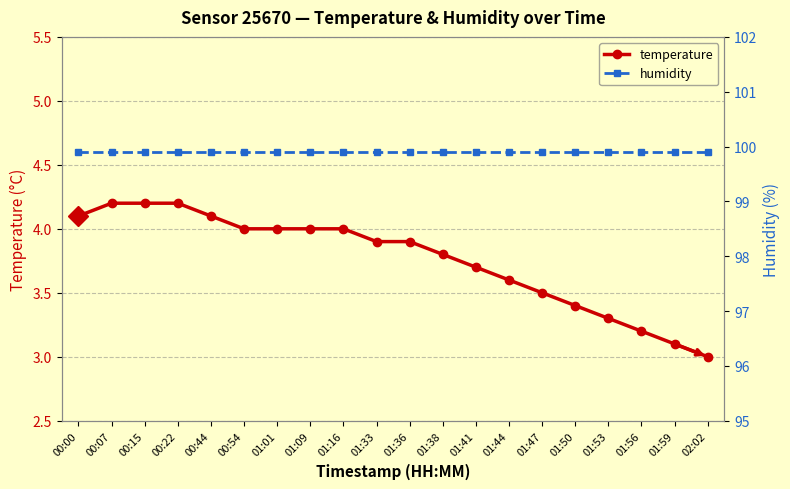

At which category is the sum across all series the highest?

00:07